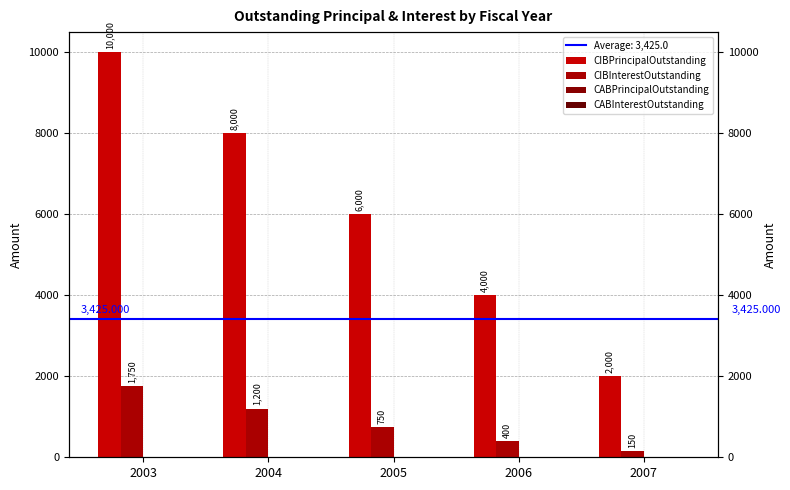

At which category is the sum across all series the highest?

2003